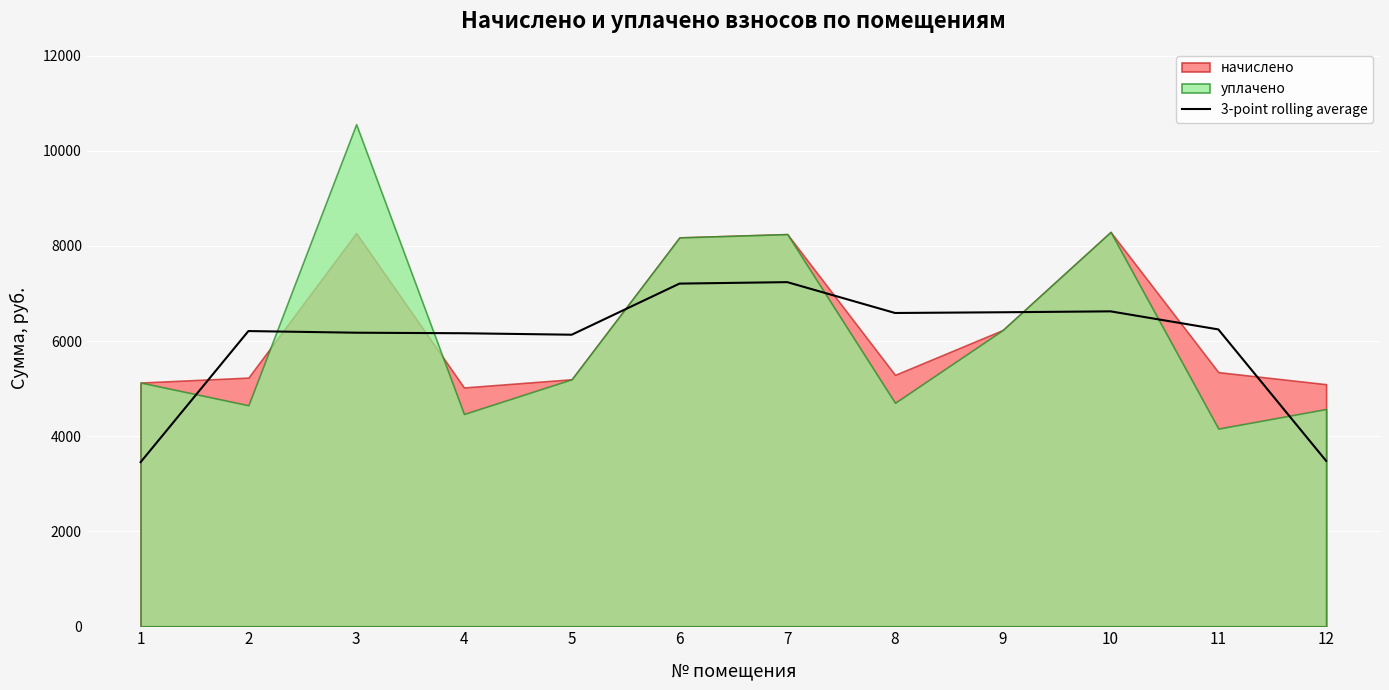

What is the highest value of the 3-point rolling average series?

7238.4